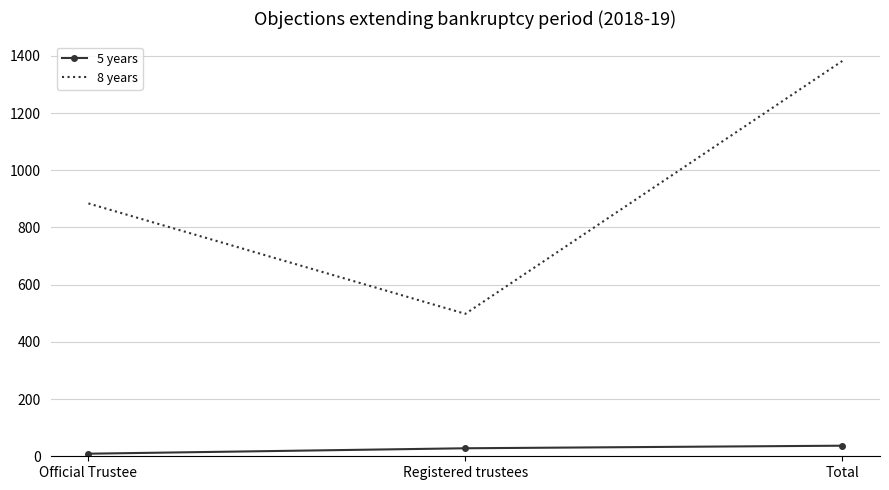

The value of 5 years at Total is 37. True or false?

True